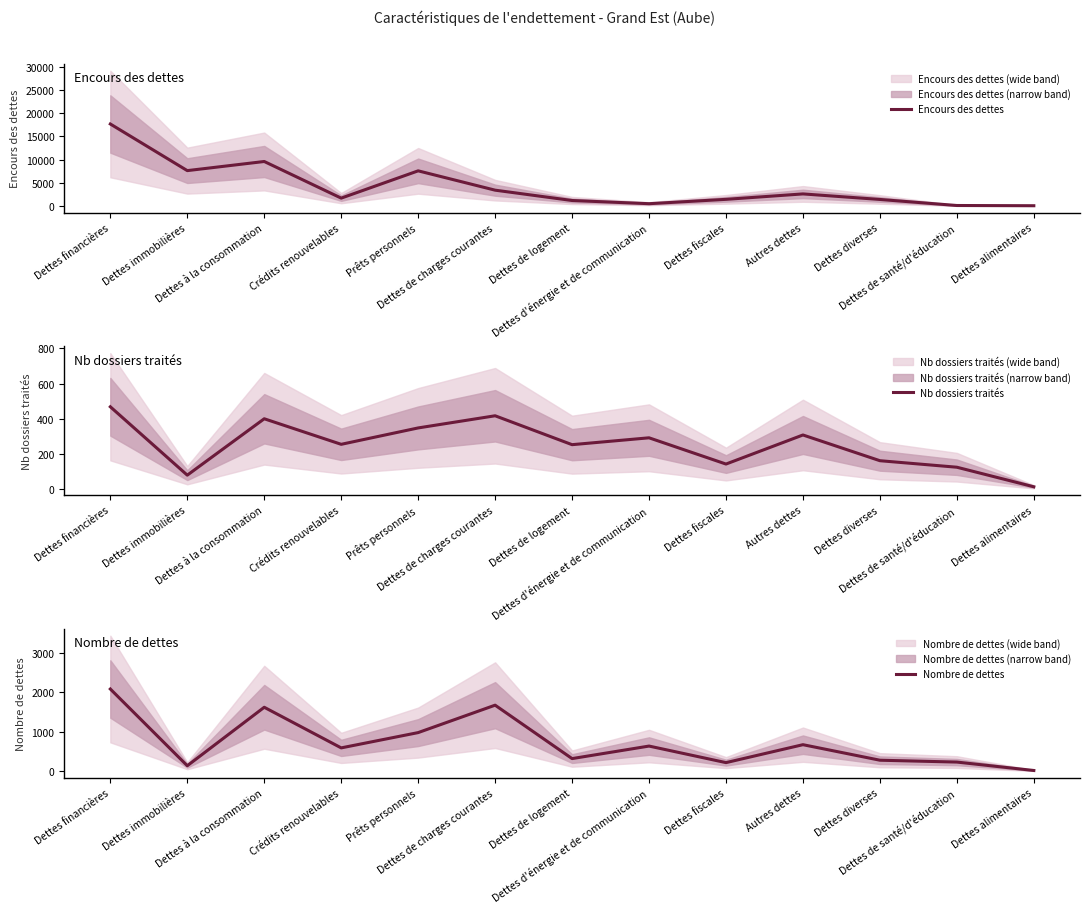

Does the chart have visible grid lines?

No